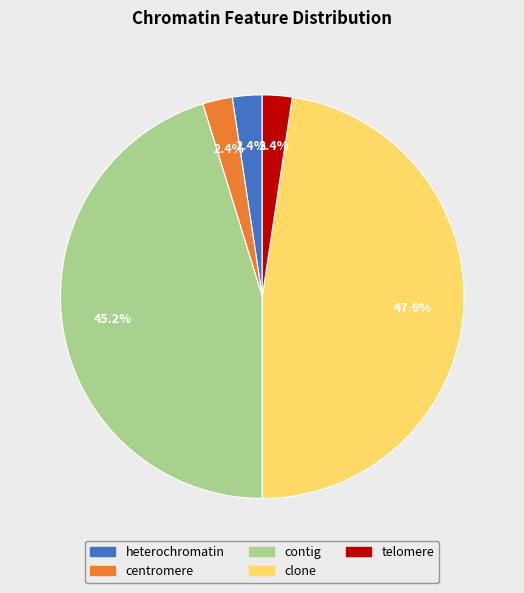

True or false: contig accounts for 32% of the total.

False